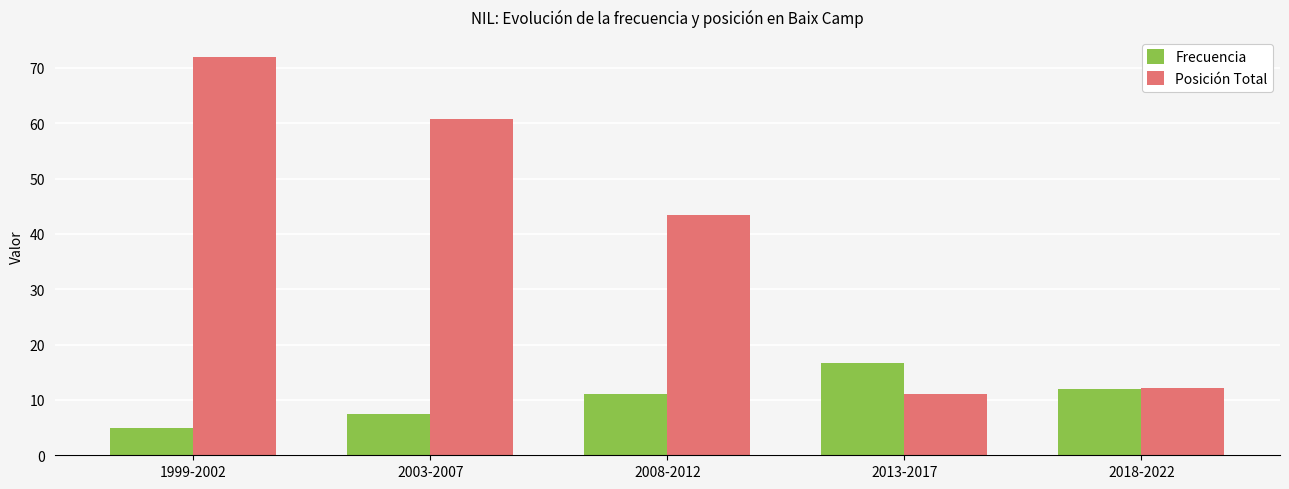

What is the greatest value displayed?

72.0